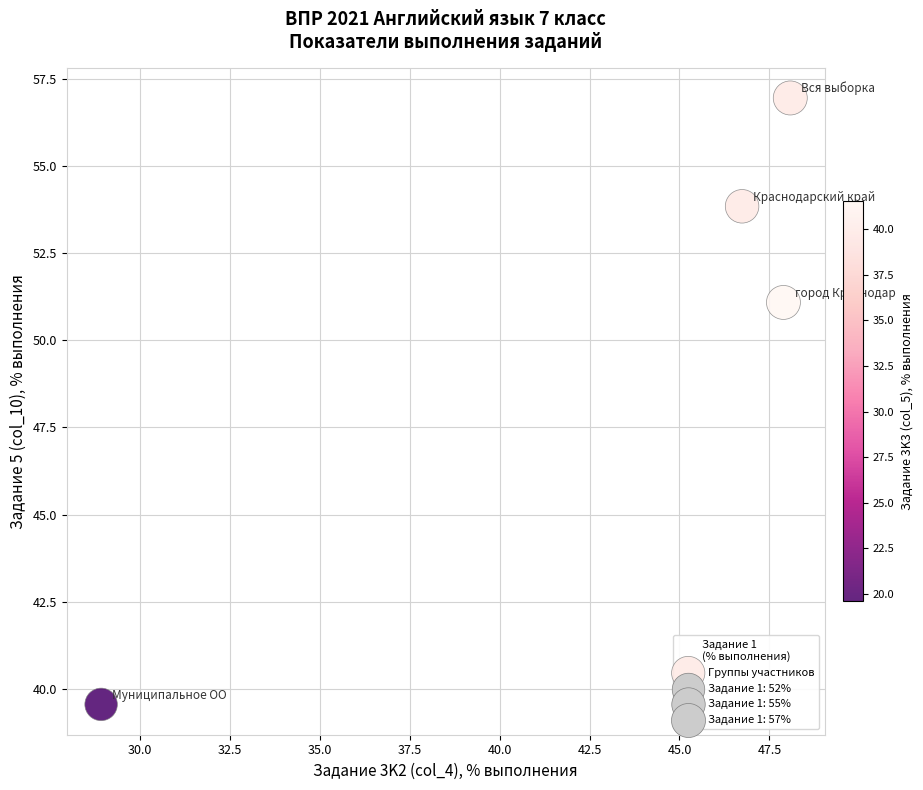

What Y value in the scatter plot is closest to 48?

51.1